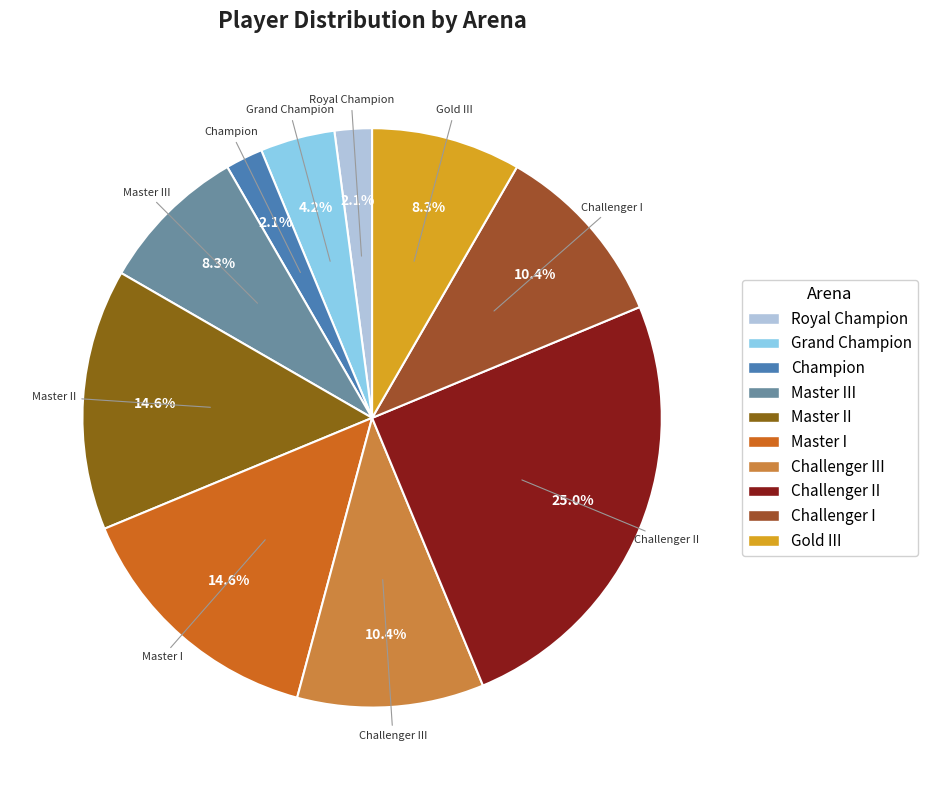

Count the number of slices in the pie.

10